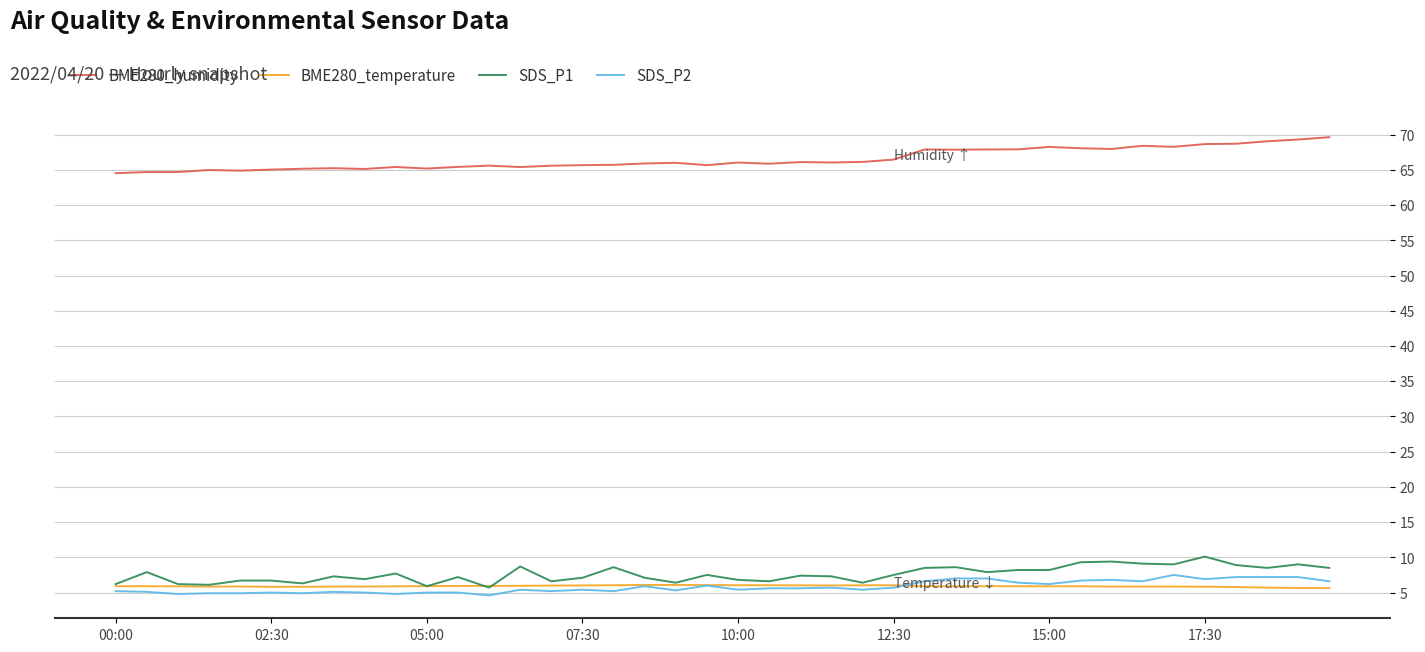

Which series has the largest total across all categories?

BME280_humidity